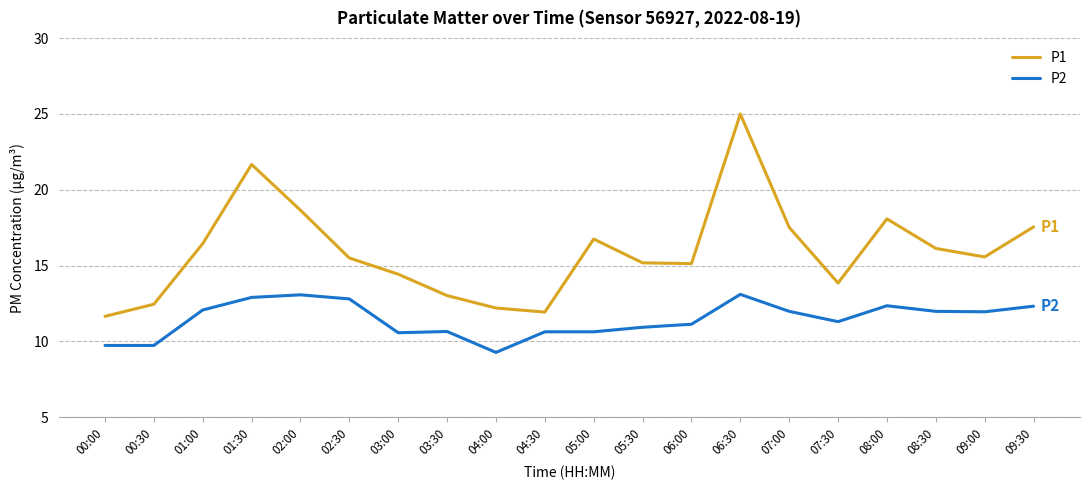

What value does the P1 series have at 08:00?

18.1